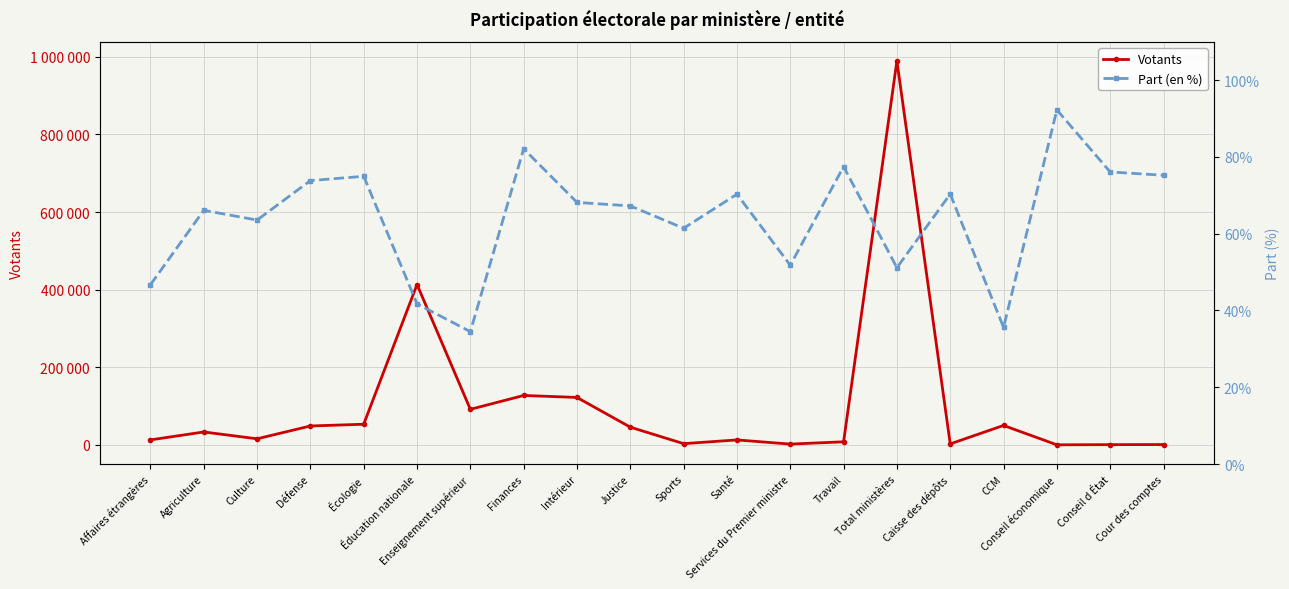

What is the maximum value for Part (en %)?

92.3